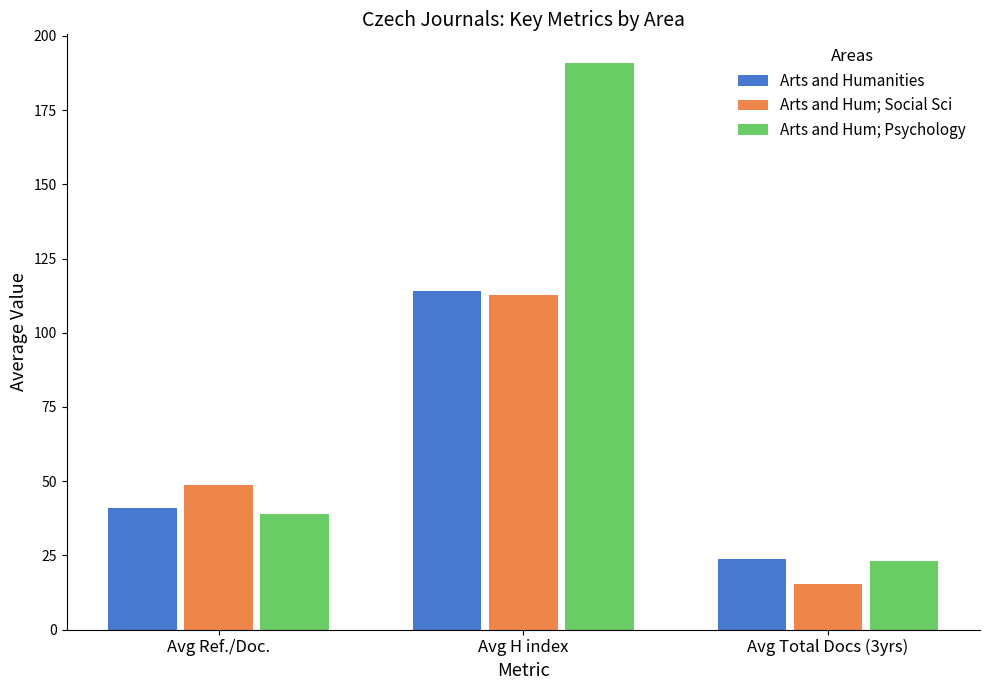

Which series changed the most between Avg Ref./Doc. and Avg Total Docs (3yrs)?

Arts and Hum; Social Sci